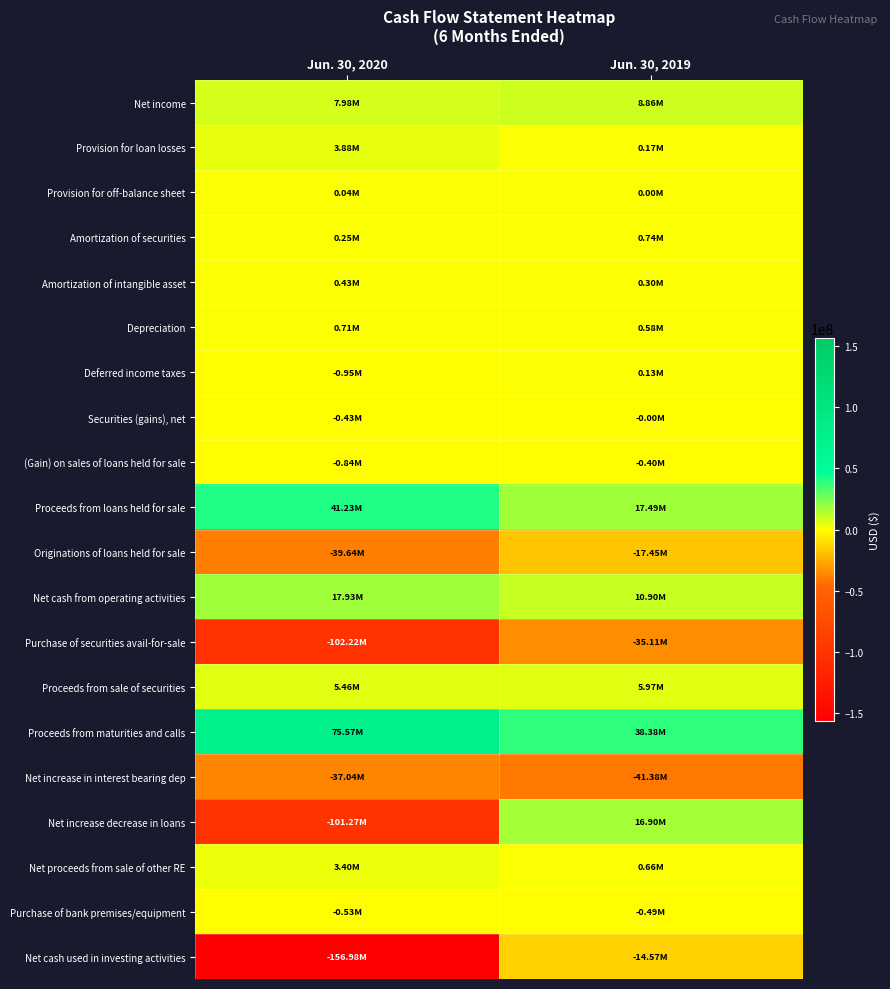

What is the difference between the highest and lowest values at Jun. 30, 2019?

79759461